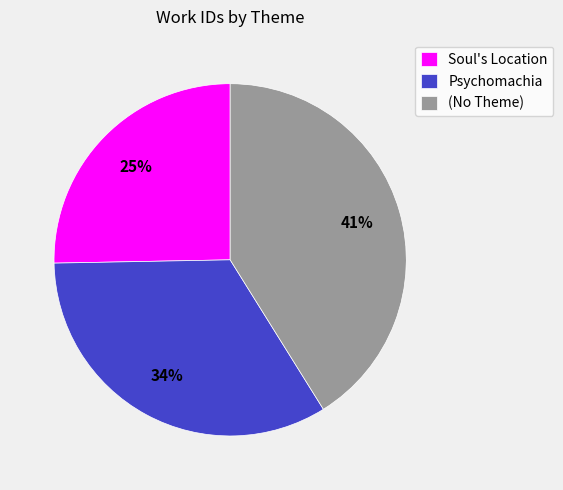

Is it true that Psychomachia is 42% of the pie?

False